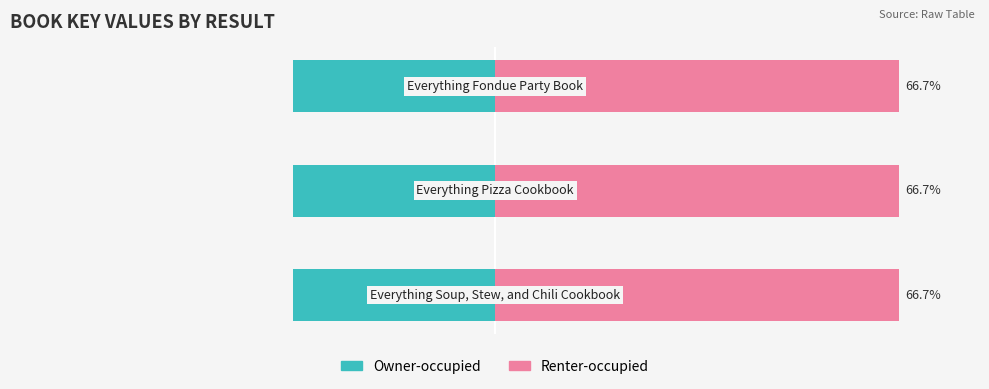

List the series in order of their overall mean, highest first.

Renter-occupied, Owner-occupied